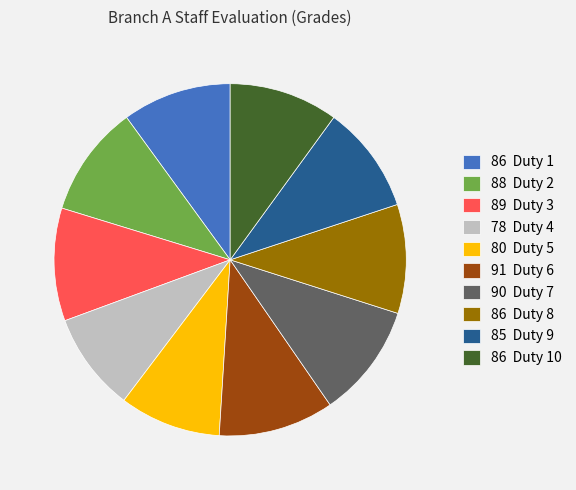

Is there a majority slice in this chart?

No